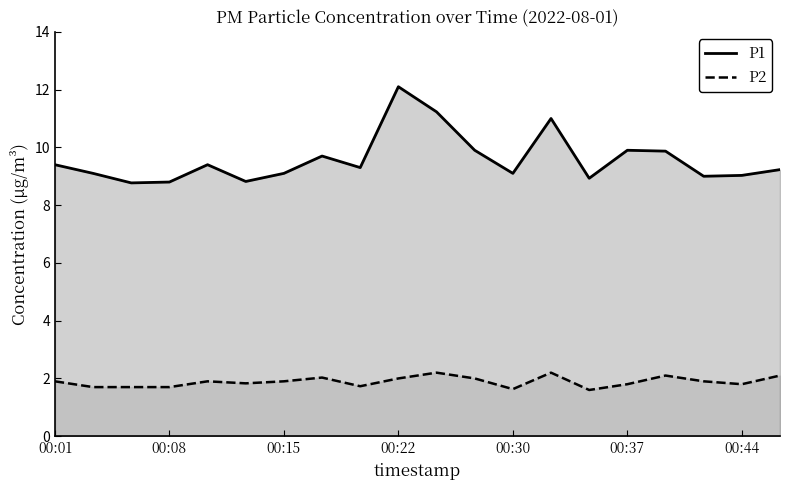

What is the lowest value of the P2 series?

1.6